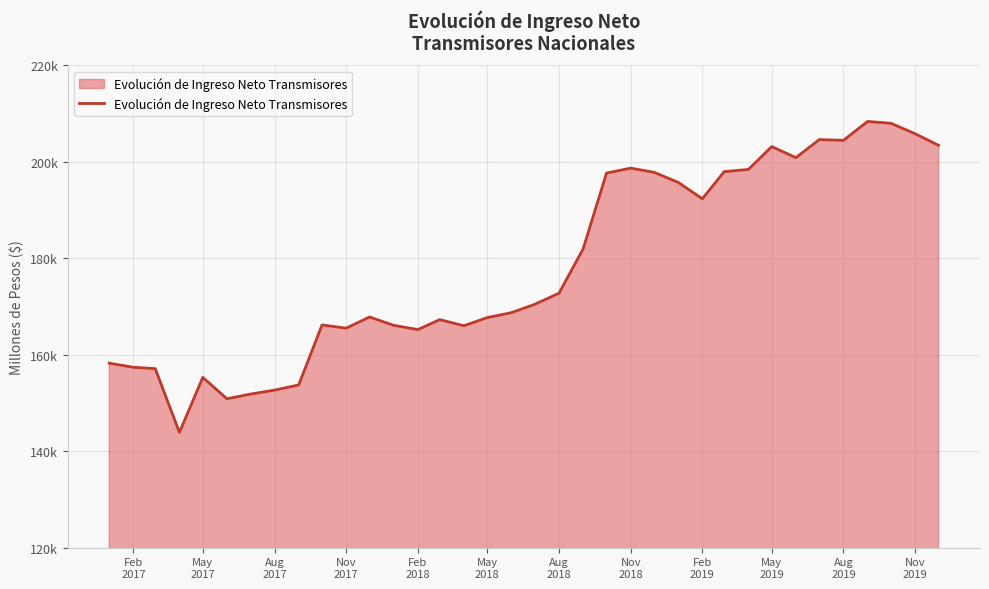

Does the chart have visible grid lines?

Yes